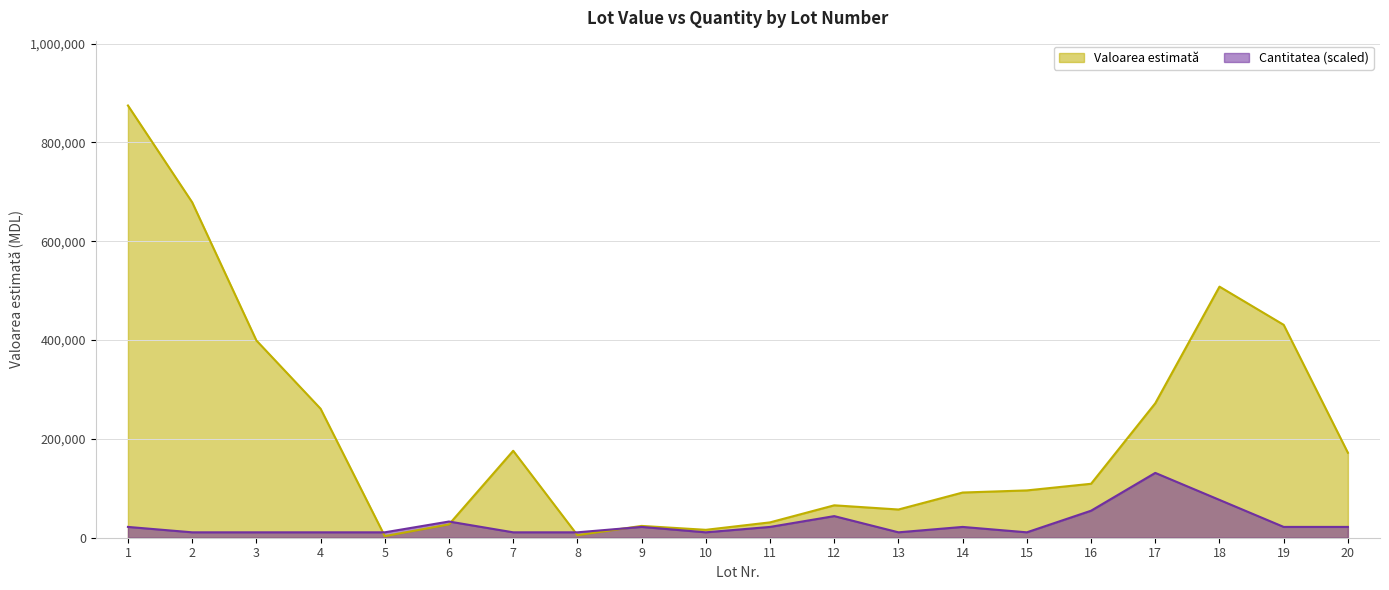

True or false: Valoarea estimată and Cantitatea cross at least once.

True